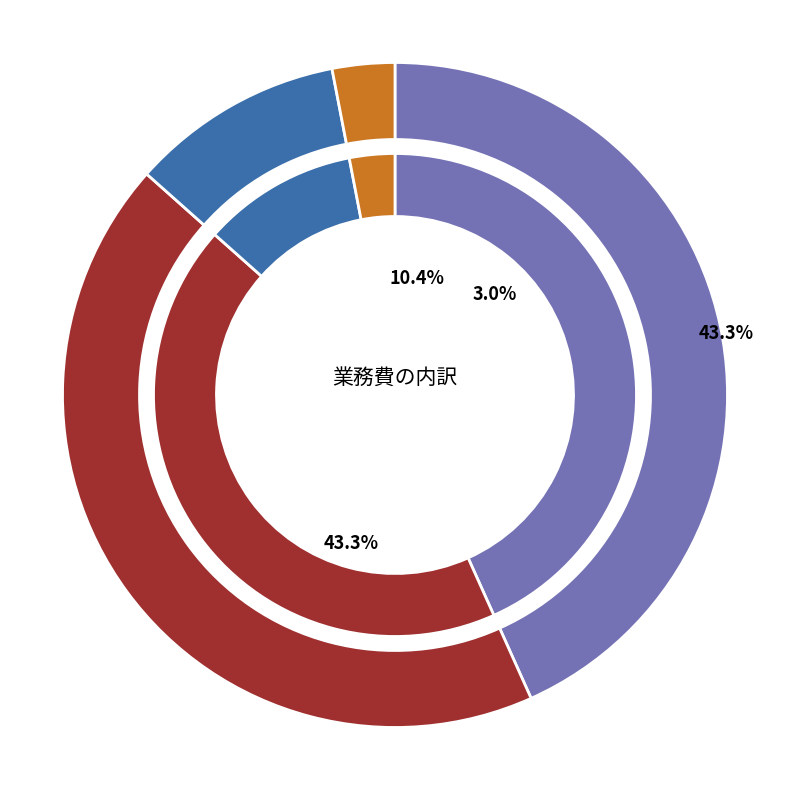

Do 技術経費 and 諸経費 together represent more than half of the pie?

Yes